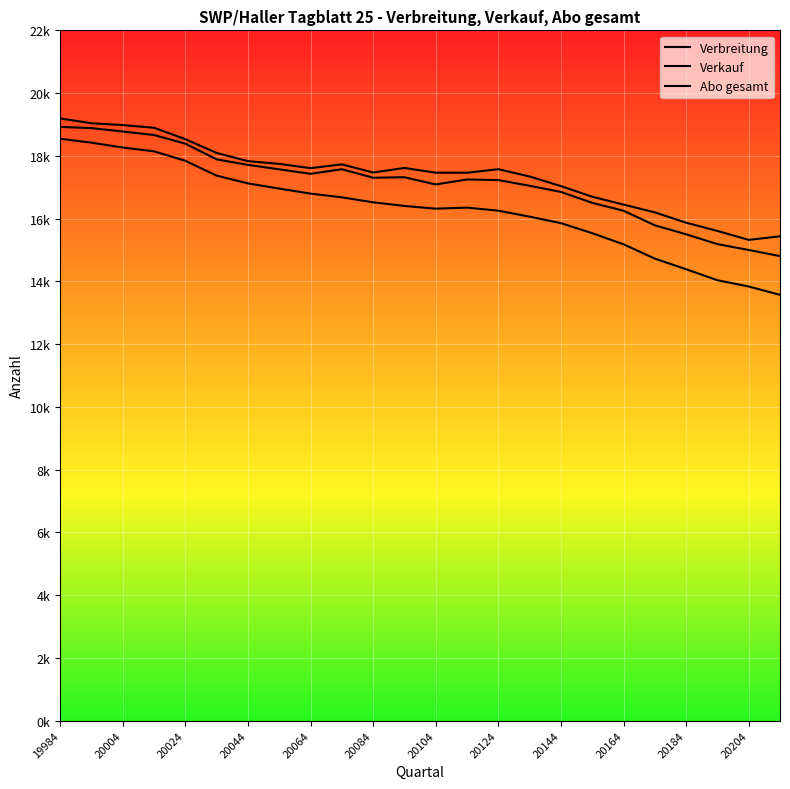

What is the difference between the highest and lowest values at 20004?

618